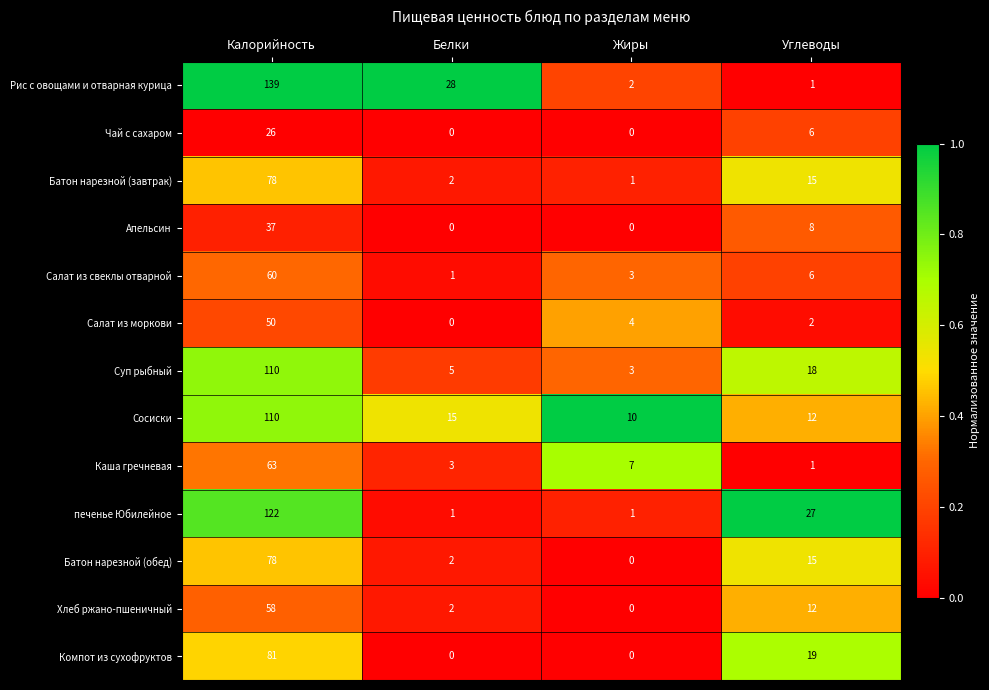

What value does the Суп рыбный series have at Жиры, to the nearest 5?

5